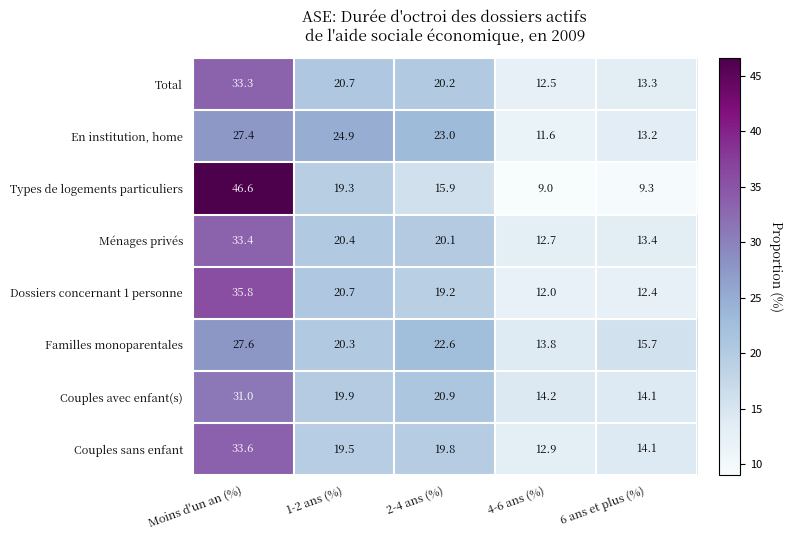

How many categories are shown in the chart?

5